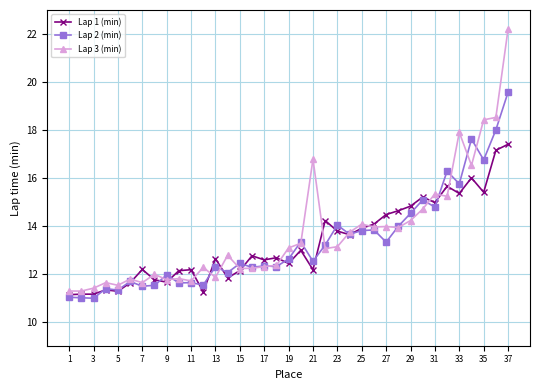

Is this an area chart (filled region under the line)?

No